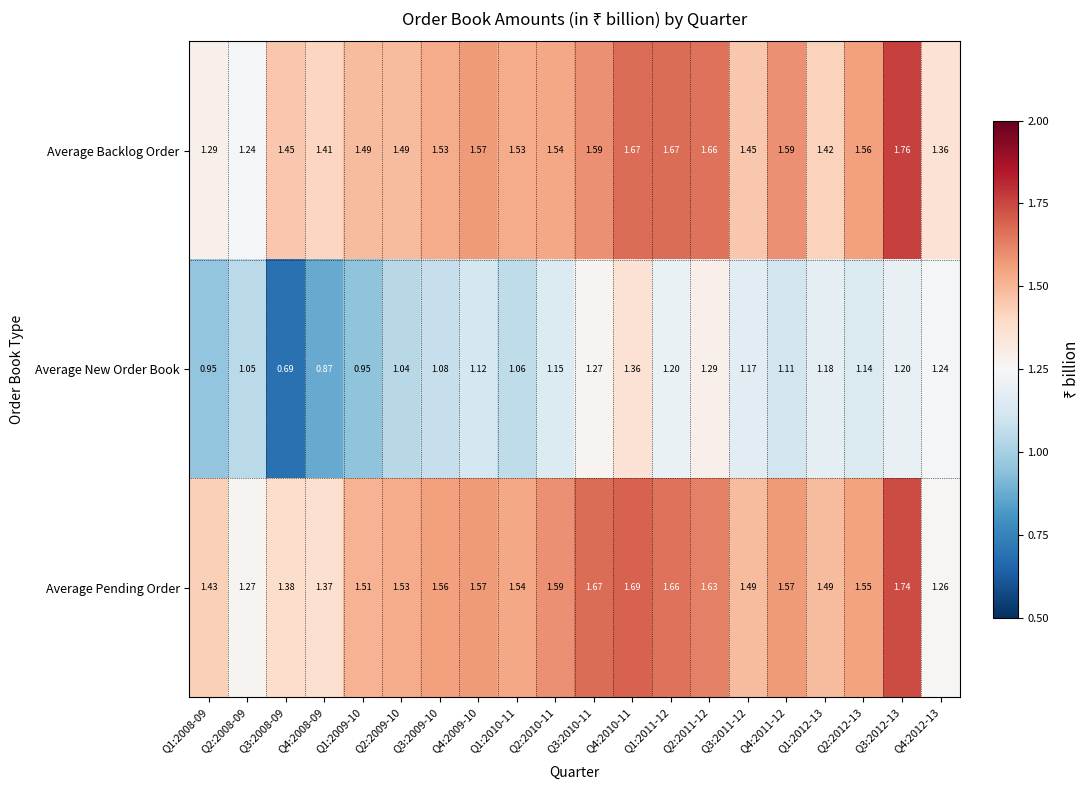

Rank the series by their maximum value, from lowest to highest.

Average New Order Book, Average Pending Order, Average Backlog Order